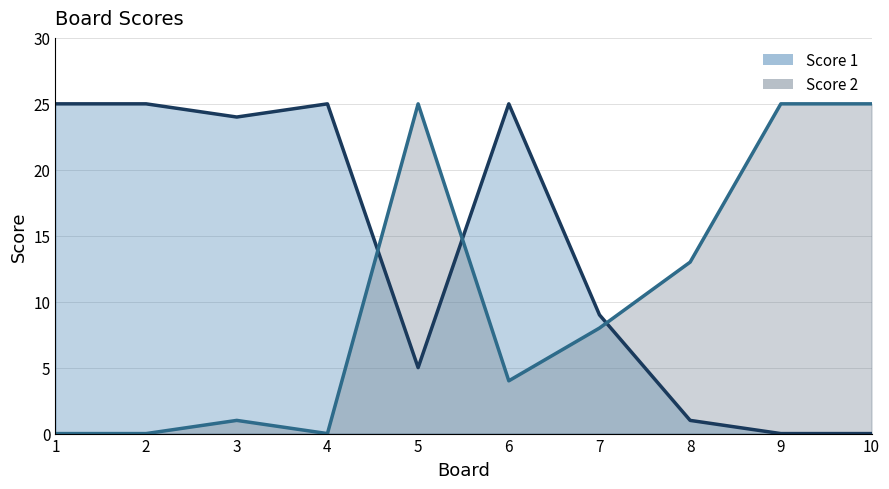

Count the number of categories in the chart.

10